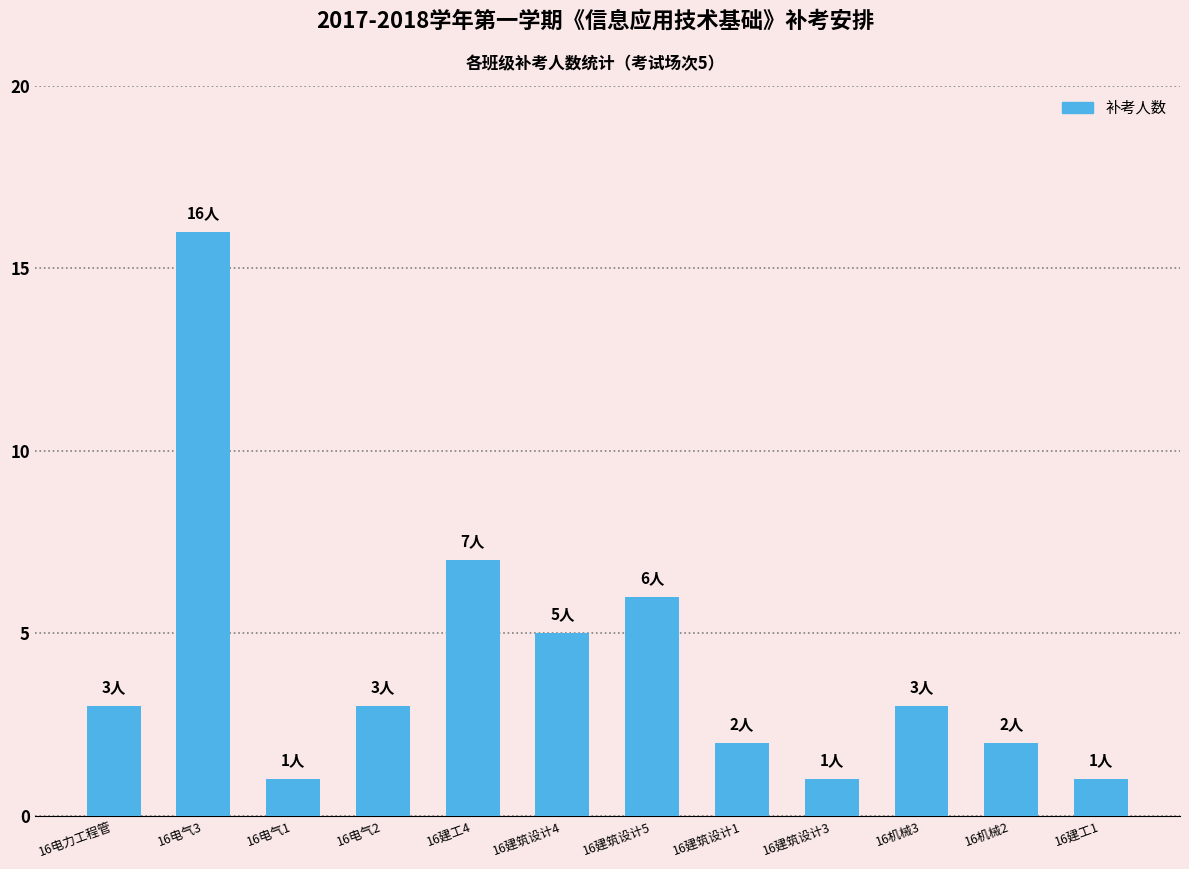

What is the greatest value displayed?

16